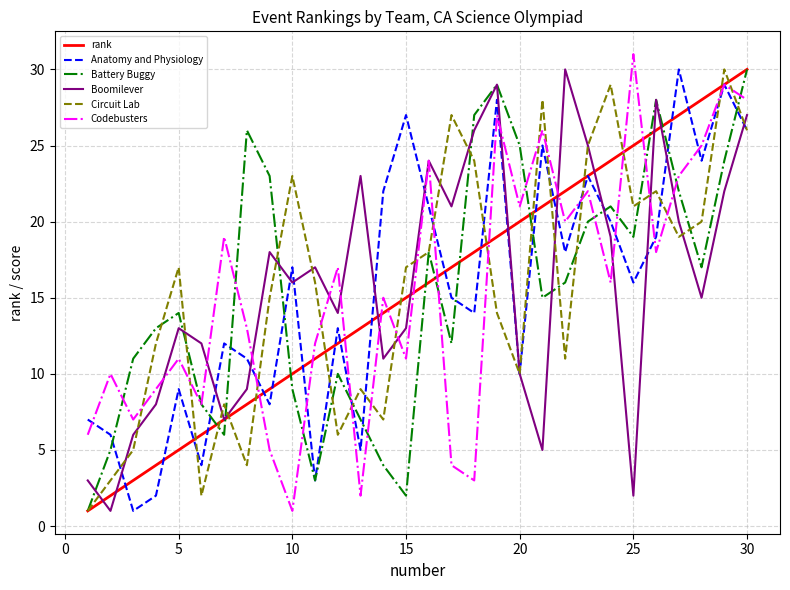

True or false: Anatomy and Physiology and Boomilever cross at least once.

True